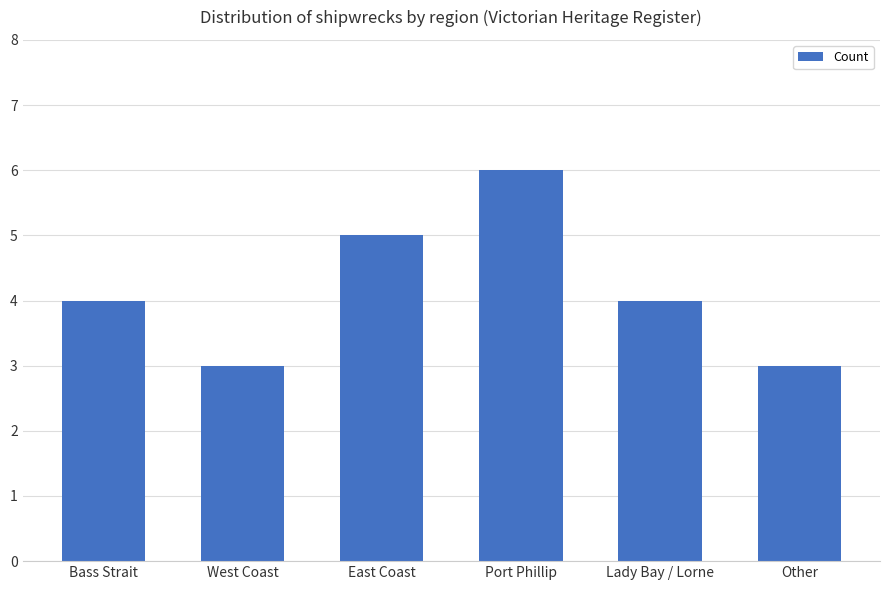

Reading left to right, extract all data points from this chart.

Bass Strait=4	West Coast=3	East Coast=5	Port Phillip=6	Lady Bay / Lorne=4	Other=3